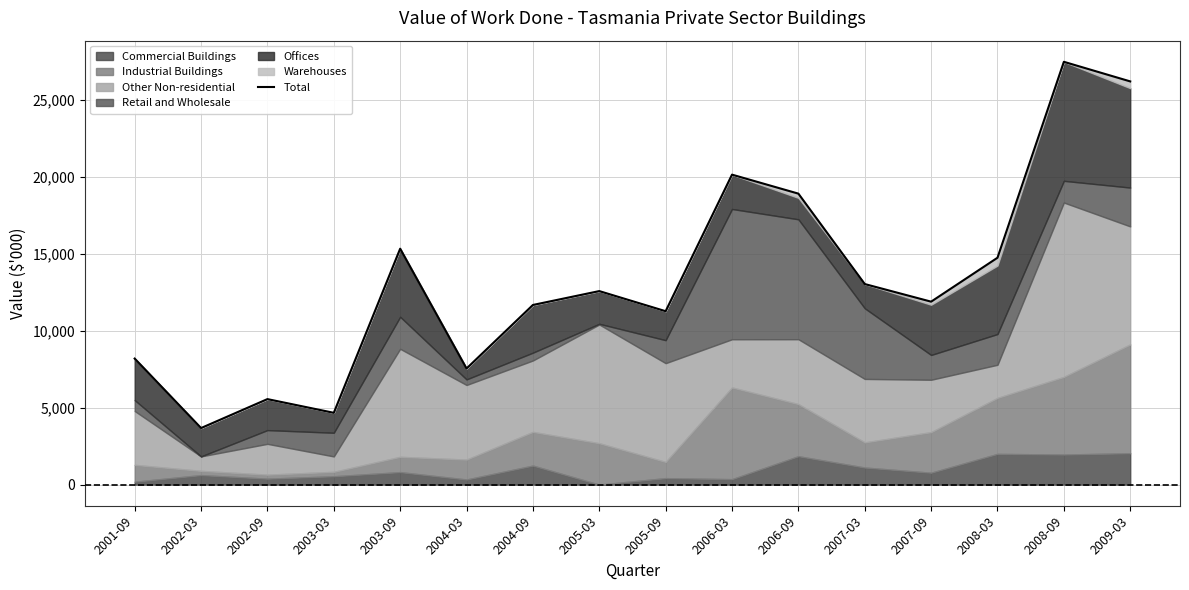

How many interior local peaks (higher than both neighbors) does the data have?

5